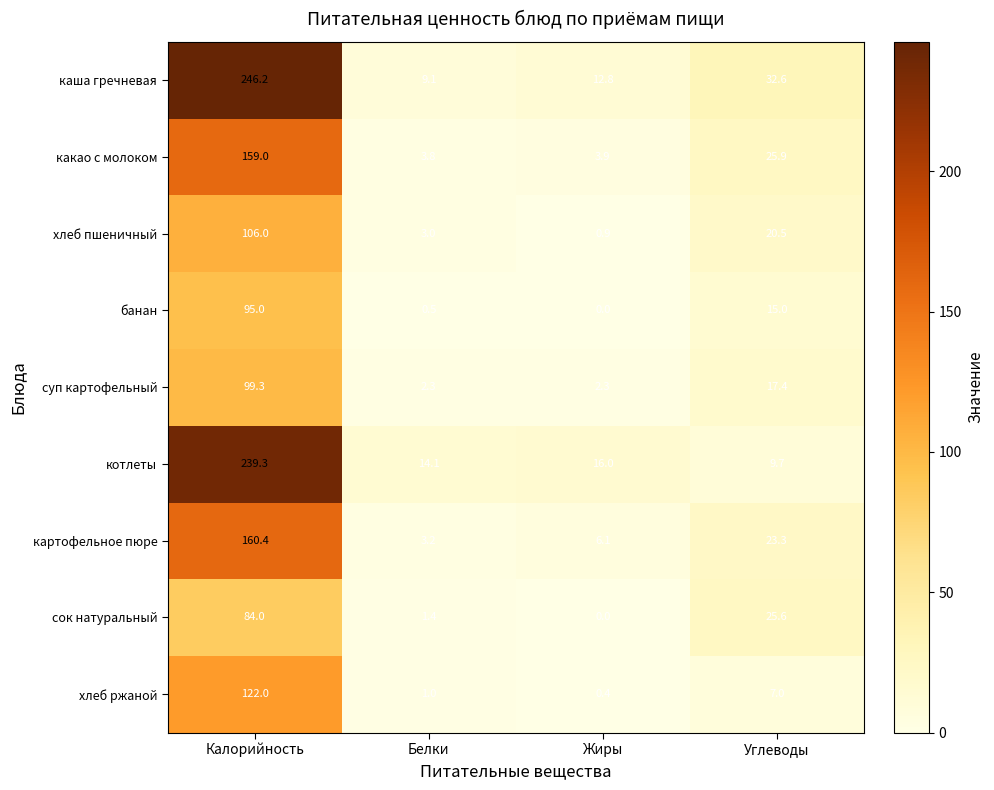

What is the spread (max minus min) of values at Жиры?

16.0